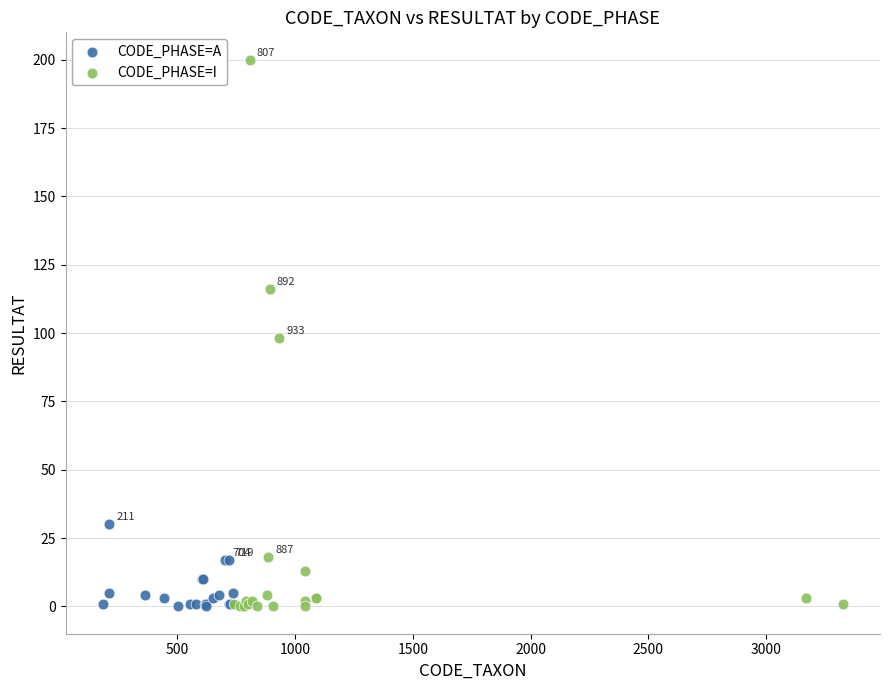

What are all the series names shown in the legend?

CODE_PHASE=A, CODE_PHASE=I